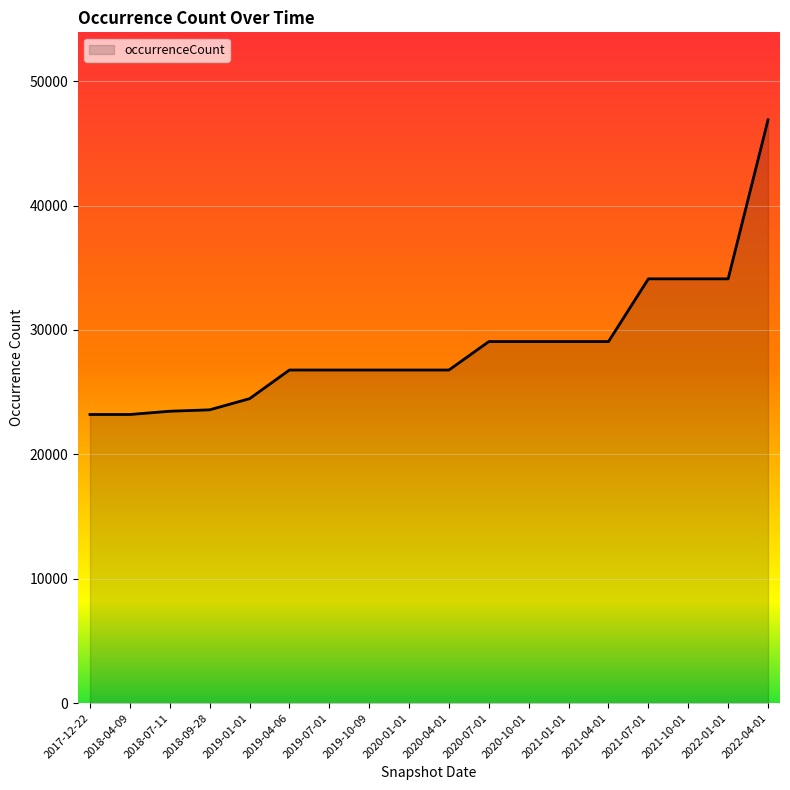

What is the ratio of the value at 2019-01-01 to the value at 2018-04-09?

1.1